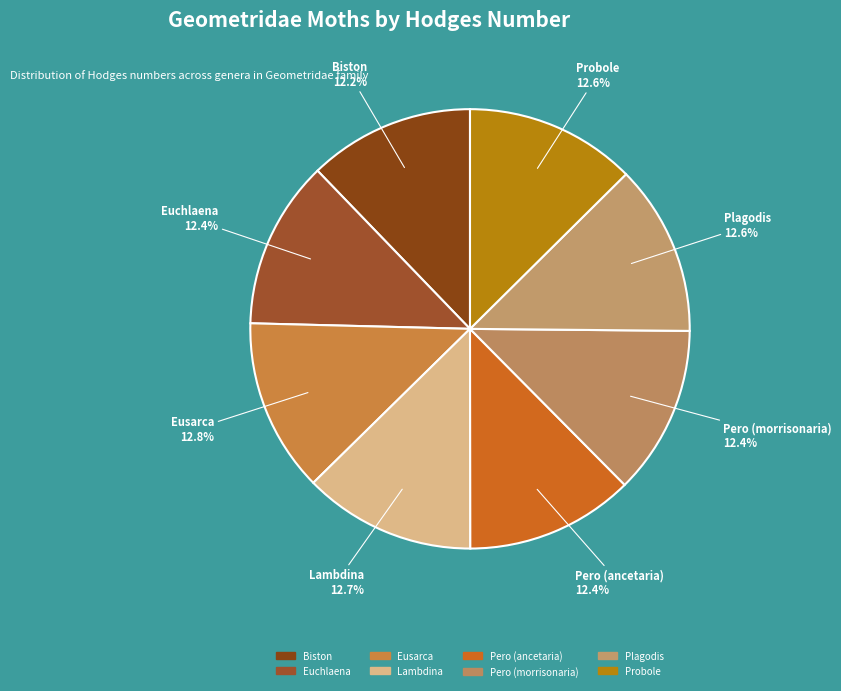

Is there a majority slice in this chart?

No